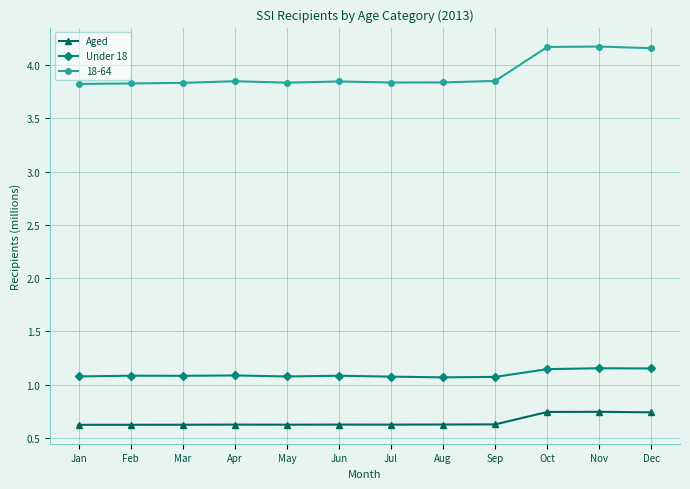

True or false: Aged and Under 18 intersect in this chart.

False